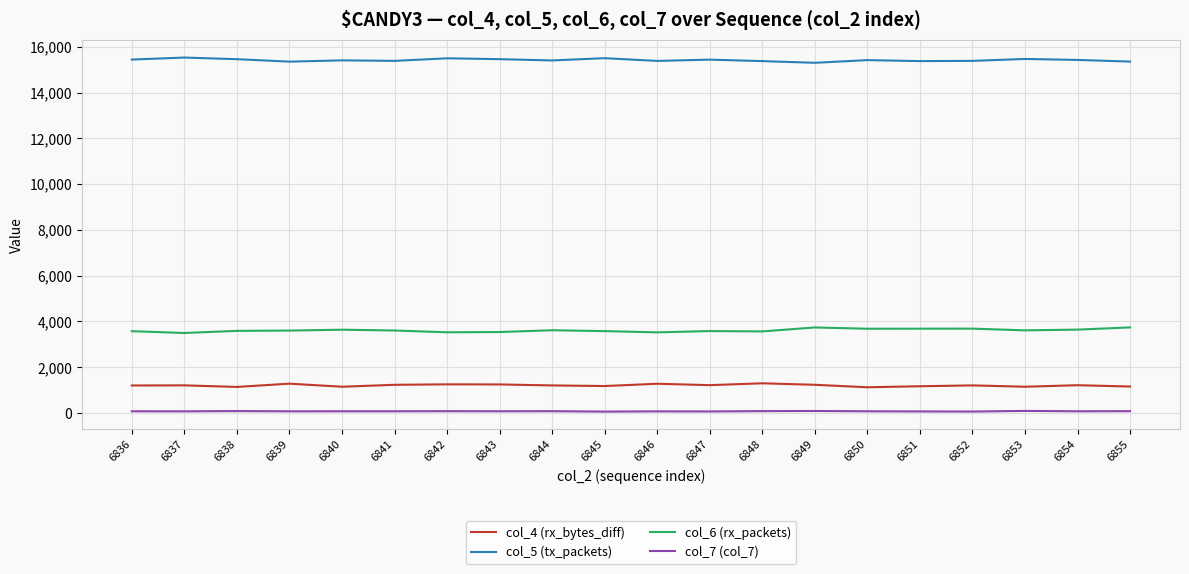

What is the greatest value displayed?

15529